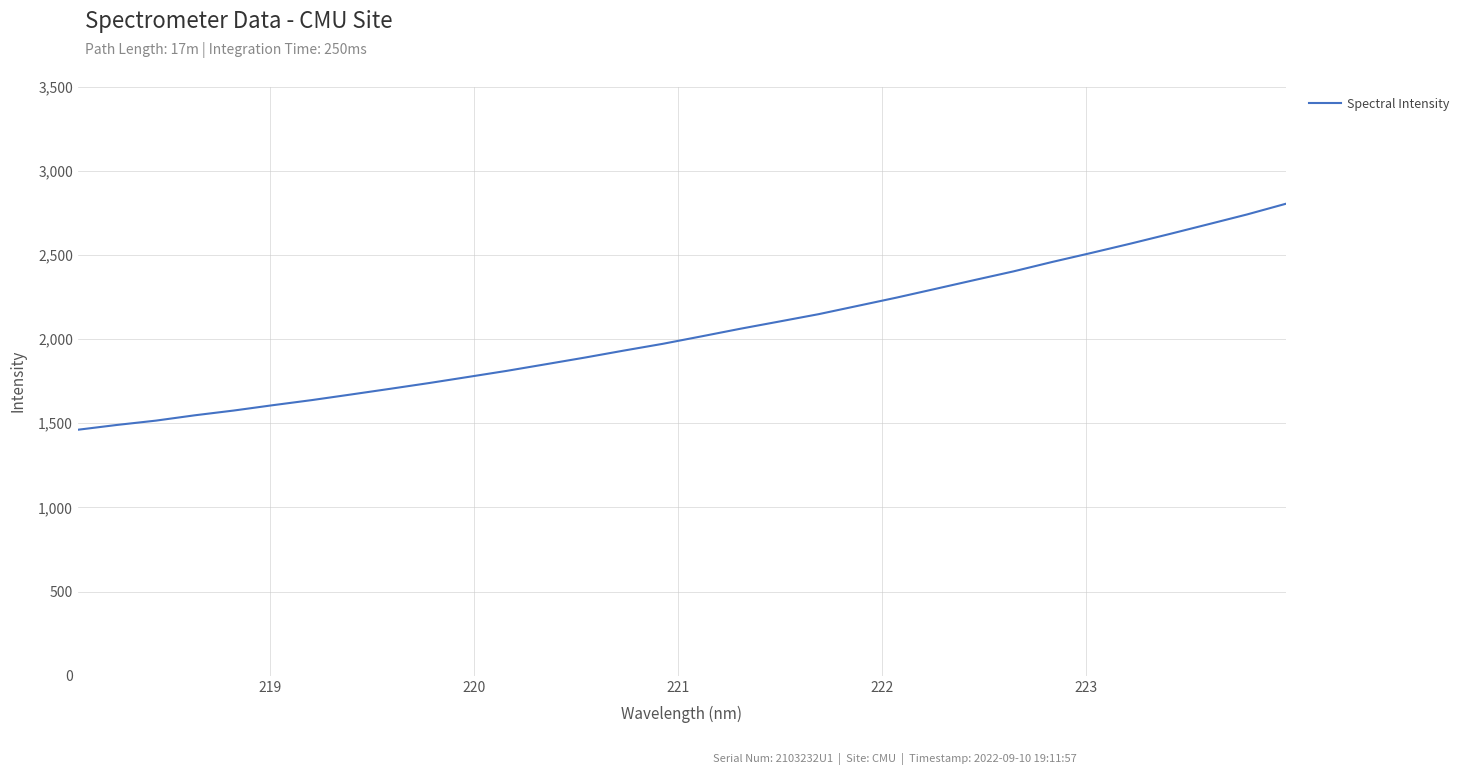

What is the difference between the maximum and minimum values?

1342.3